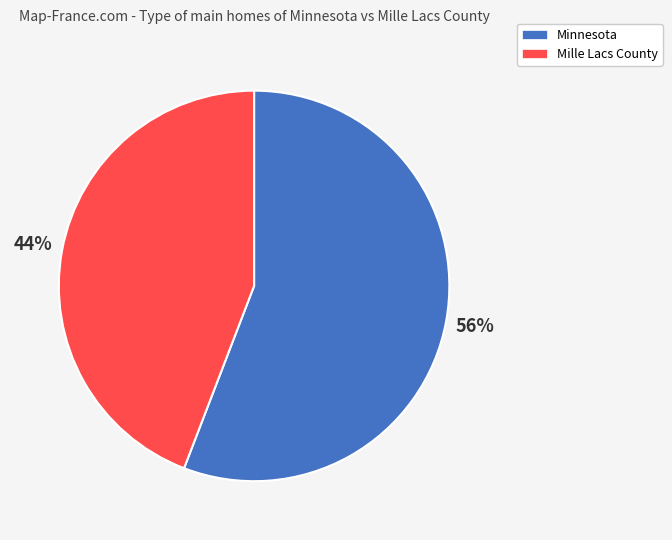

What is the largest slice in the pie chart?

Minnesota